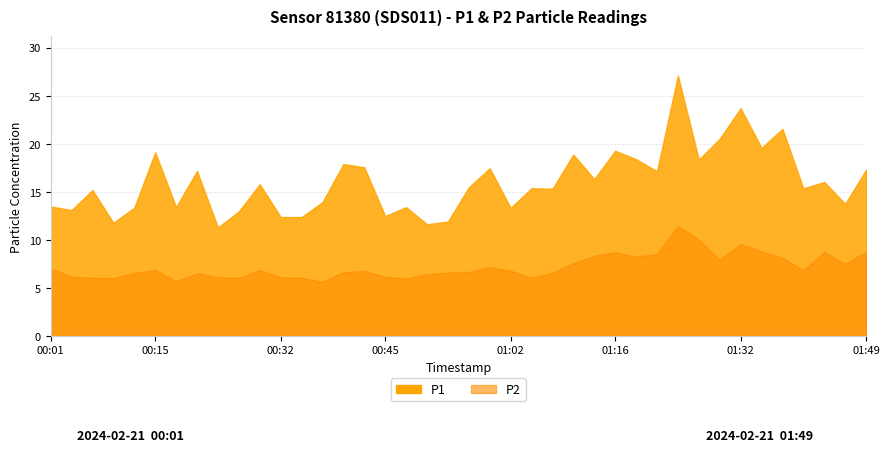

How many values in the P1 series exceed 15?

24